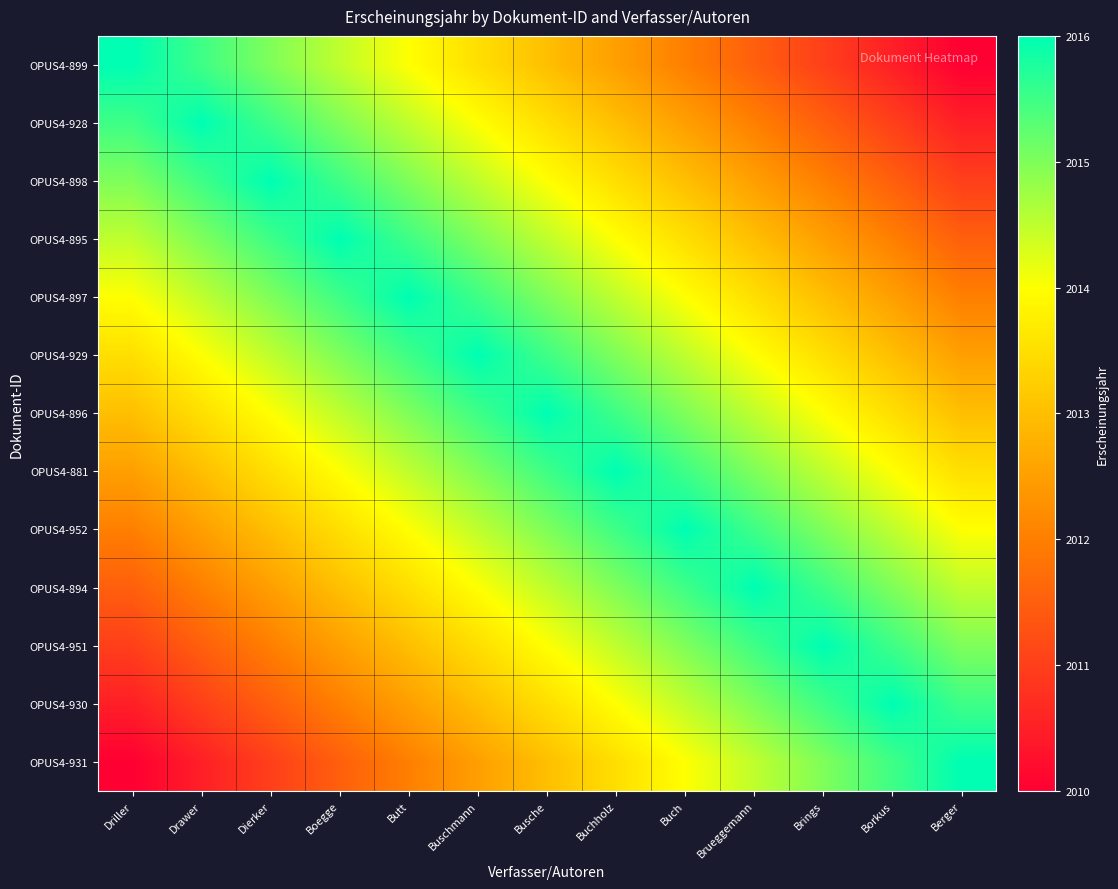

What is the spread (max minus min) of values at Buschmann?

3.5